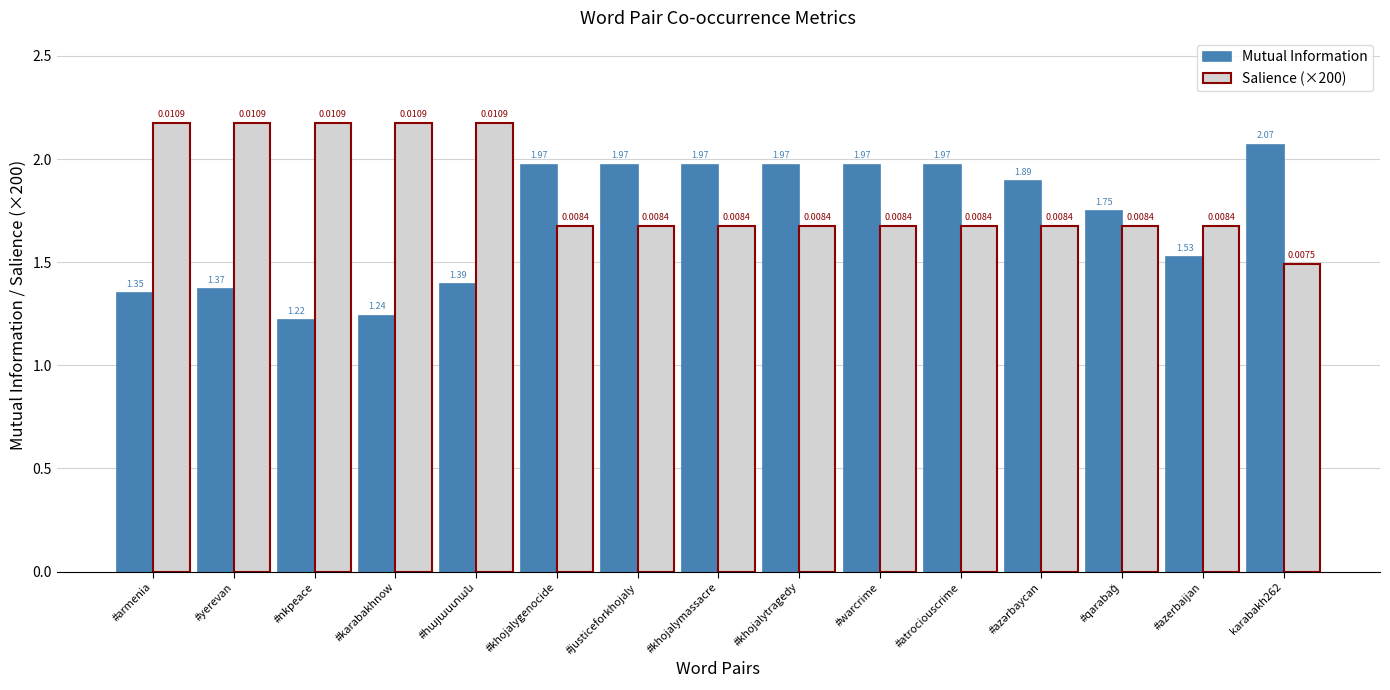

Which series changed the most between #warcrime and karabakh262?

Salience (×200)